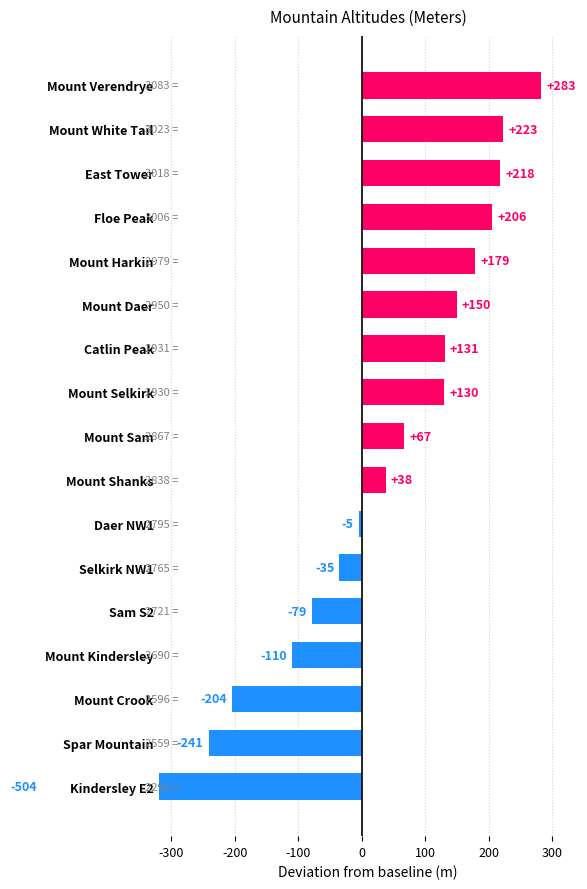

How many series are shown in this chart?

1